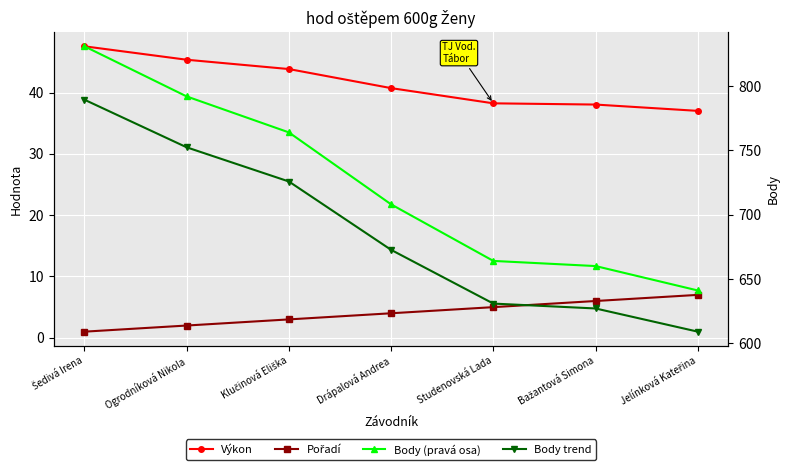

Read the Pořadí value at Bažantová Simona.

6.0